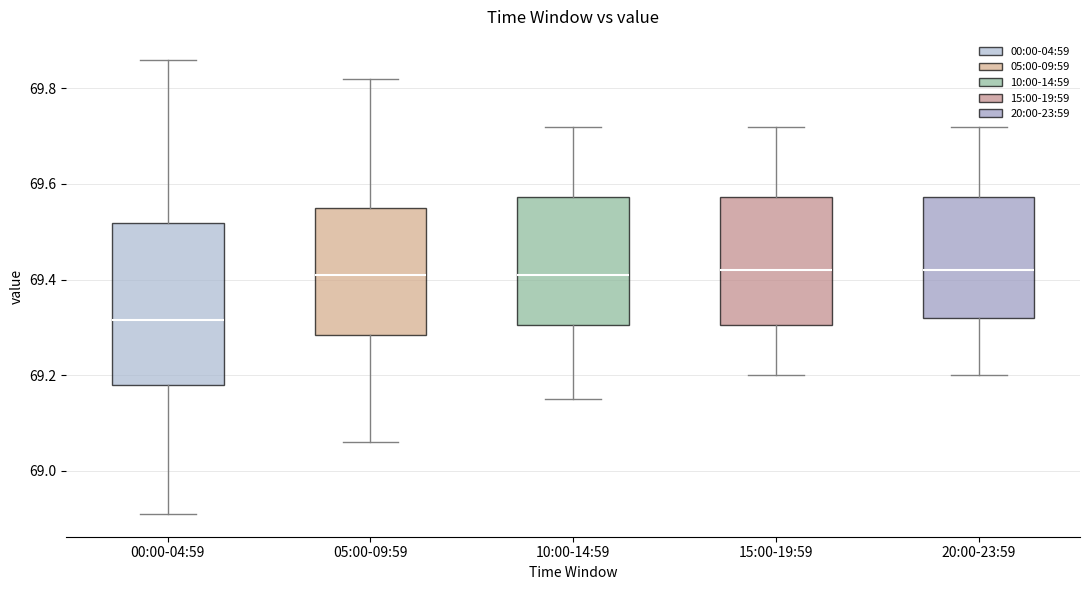

Which box's median line is the lowest?

00:00-04:59